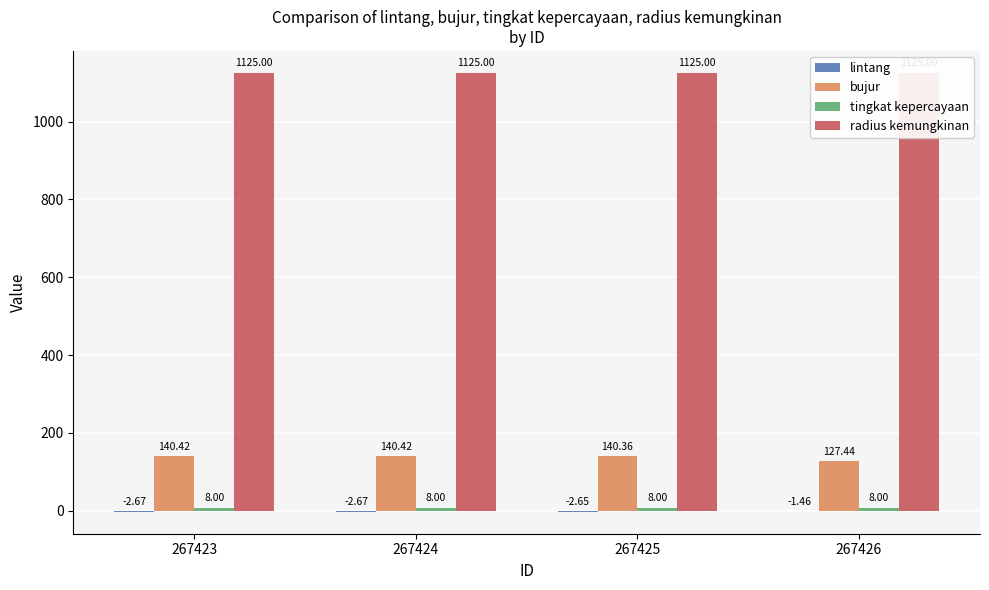

What is the sum of all tingkat kepercayaan values?

32.0